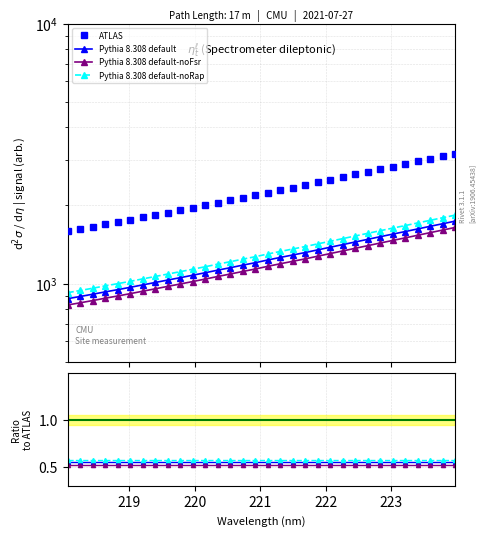

Which label corresponds to the largest value in the chart?

223.9802